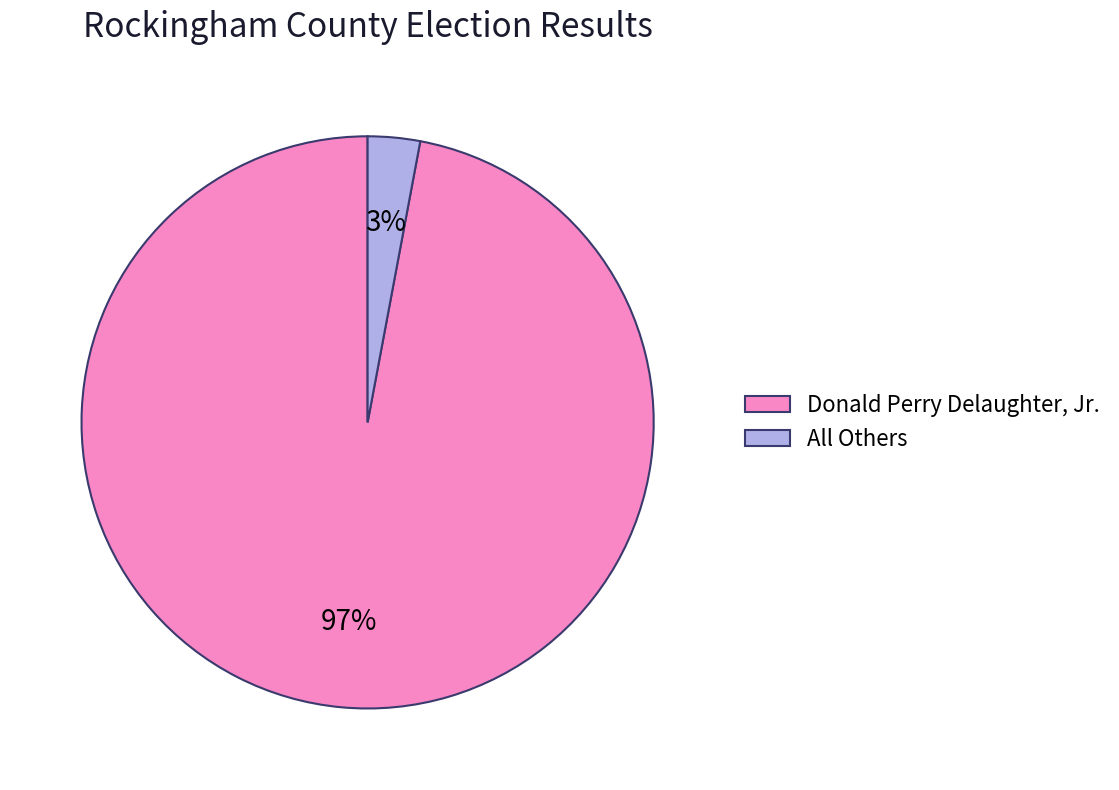

Do All Others and Donald Perry Delaughter, Jr. together represent more than half of the pie?

Yes